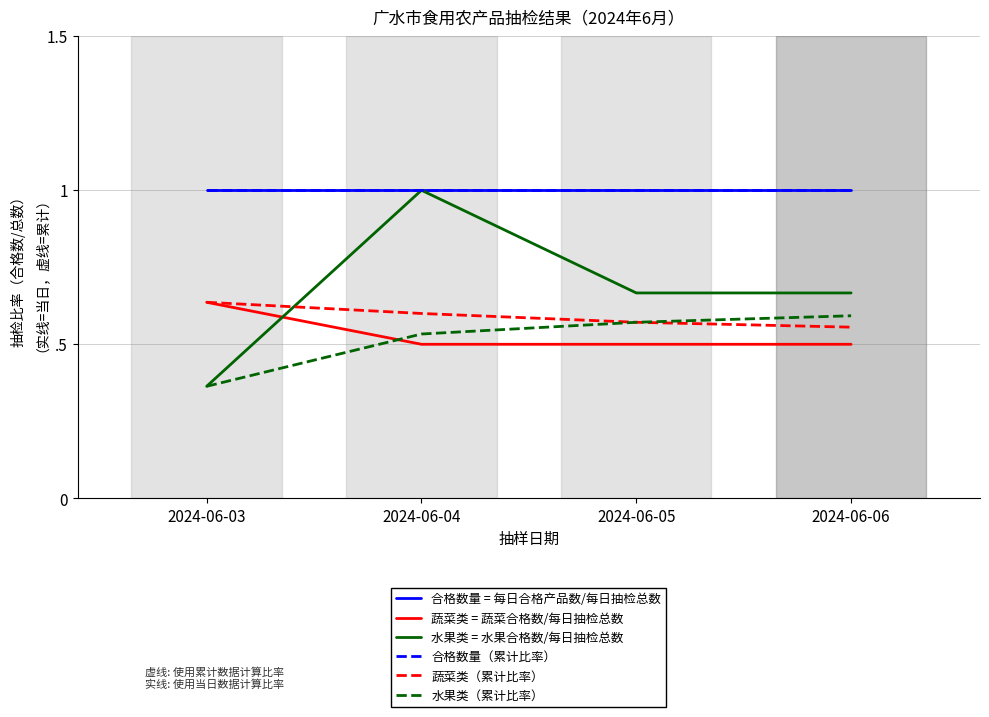

What is the difference between the highest and lowest values at 2024-06-05?

0.5